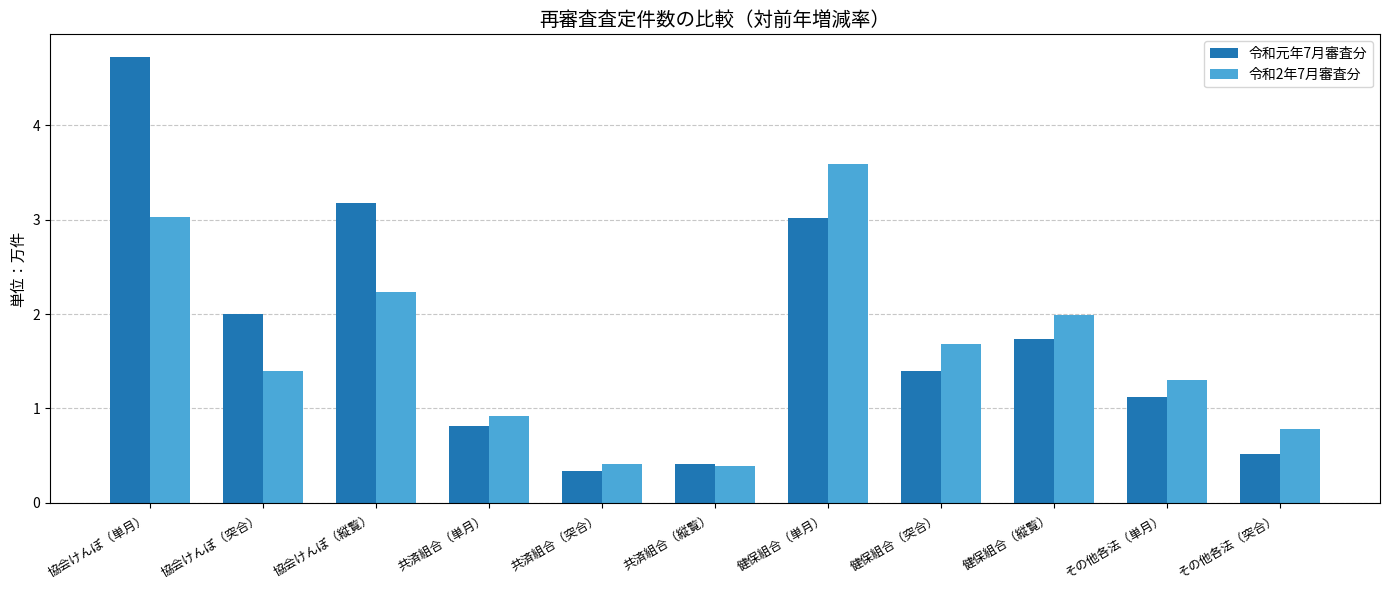

The 令和元年7月審査分 series shows 2.0 at 協会けんぽ（突合）. True or false?

True